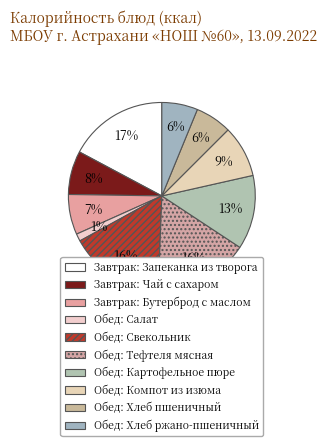

To the nearest percent, what is the combined percentage of Обед: Хлеб пшеничный and Обед: Компот из изюма?

15%